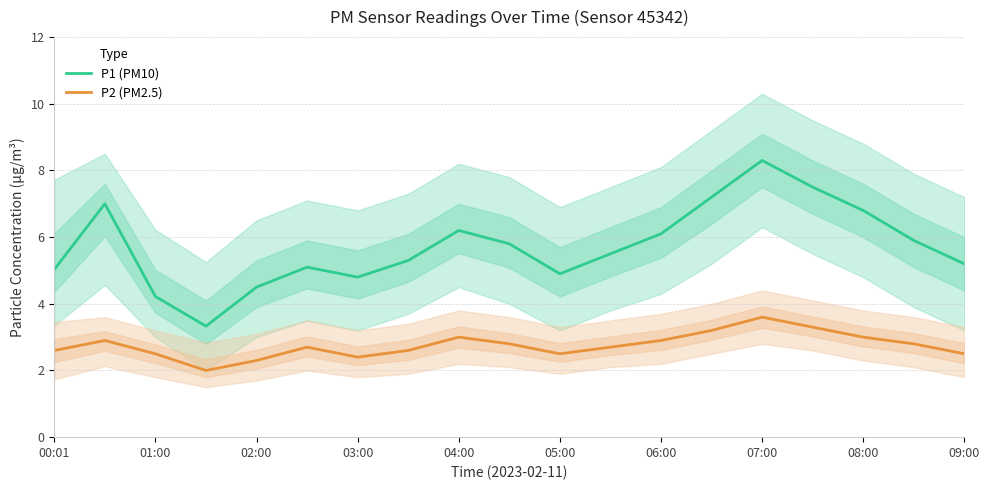

Which series has the largest range (max minus min)?

P1 (PM10)